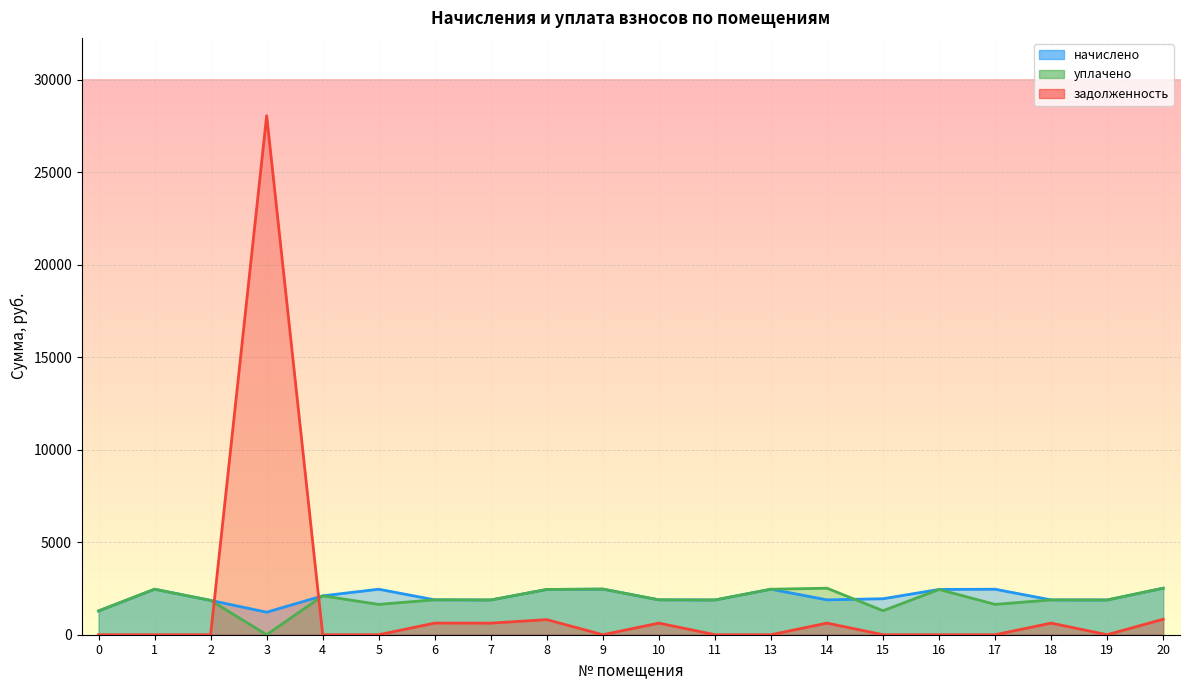

Reading left to right, extract all data points from this chart.

начислено: 1285.5	2459.2	1855.6	1218.4	2101.5	2459.2	1885.3	1877.9	2448.0	2466.6	1885.3	1877.9	2459.2	1885.3	1945.0	2448.0	2459.2	1881.6	1877.9	2515.1
уплачено: 1285.5	2459.2	1855.6	0.0	2101.5	1639.4	1887.2	1877.9	2448.0	2466.6	1885.3	1877.9	2459.2	2513.8	1296.6	2448.0	1639.4	1881.6	1877.9	2515.1
задолженность: 0.0	0.0	0.0	28052.8	0.0	0.0	628.5	626.0	816.0	0.0	628.5	0.0	0.0	628.5	0.0	0.0	0.0	627.2	0.0	838.4